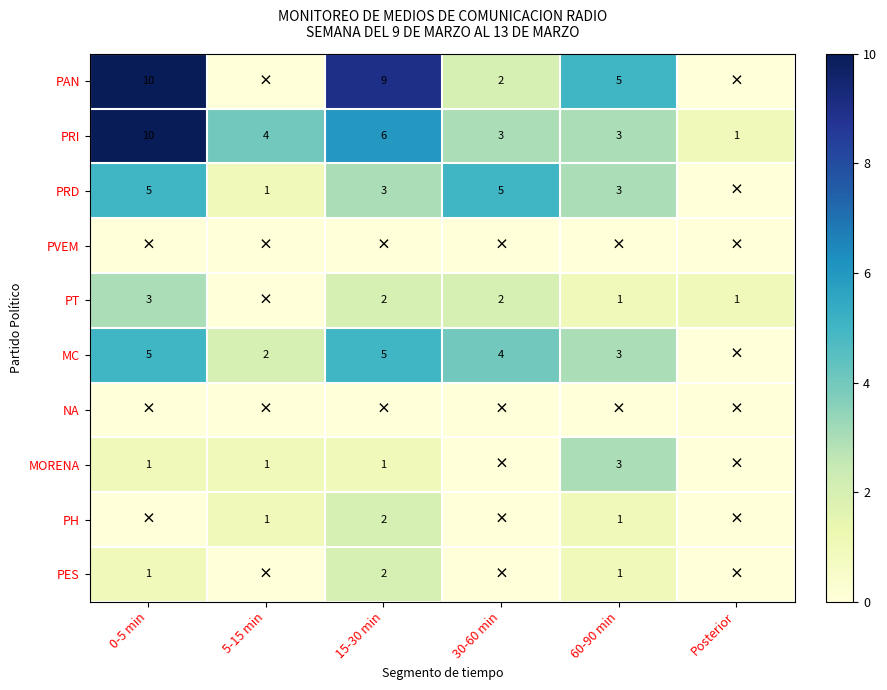

At which label does PRI first exceed 4?

0-5 min